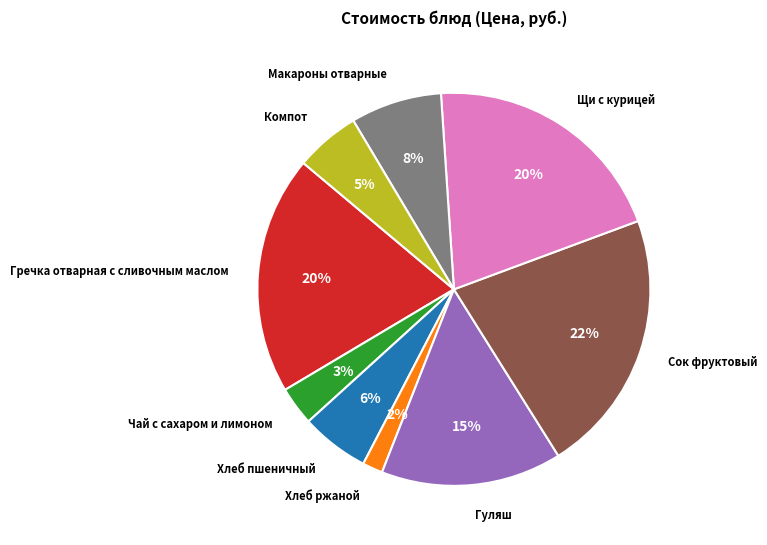

Is it true that Сок фруктовый is 22% of the pie?

True